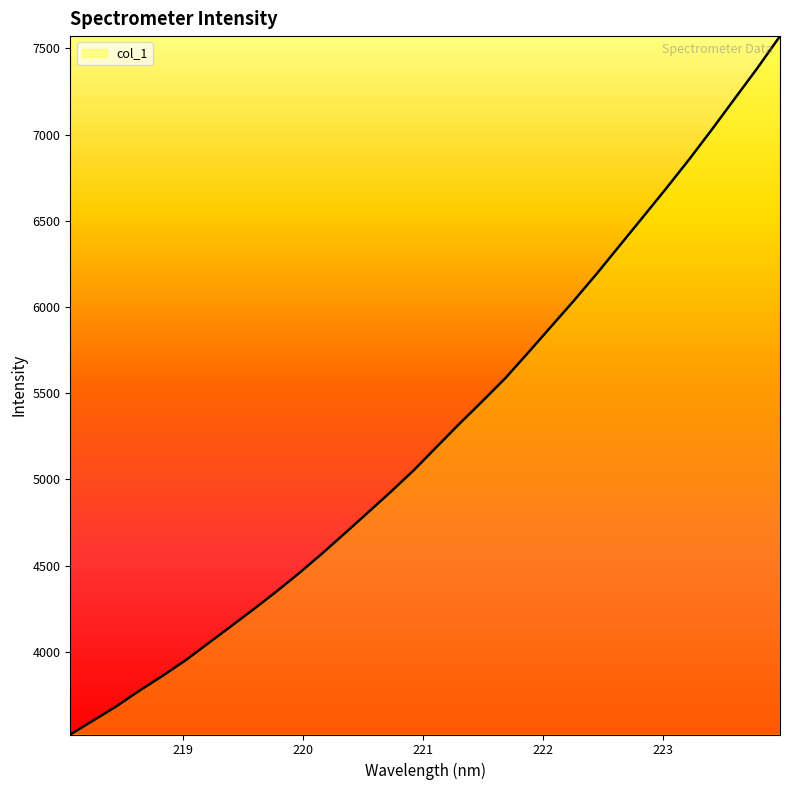

Does the chart have visible grid lines?

No